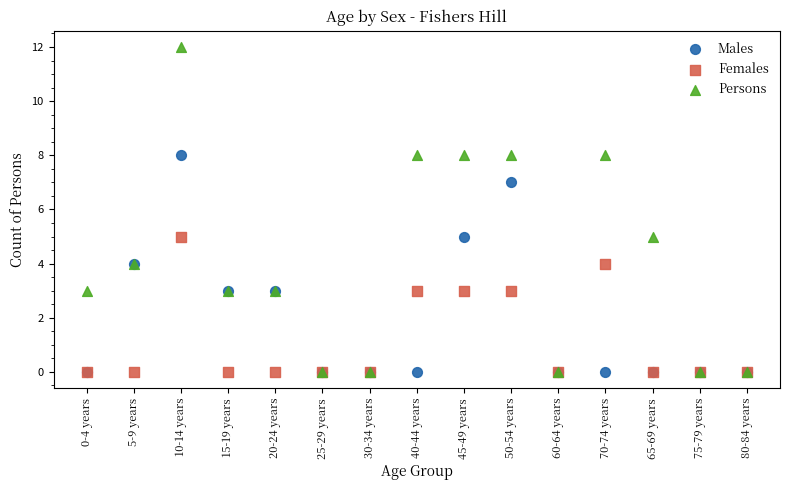

What are all the series names shown in the legend?

Males, Females, Persons